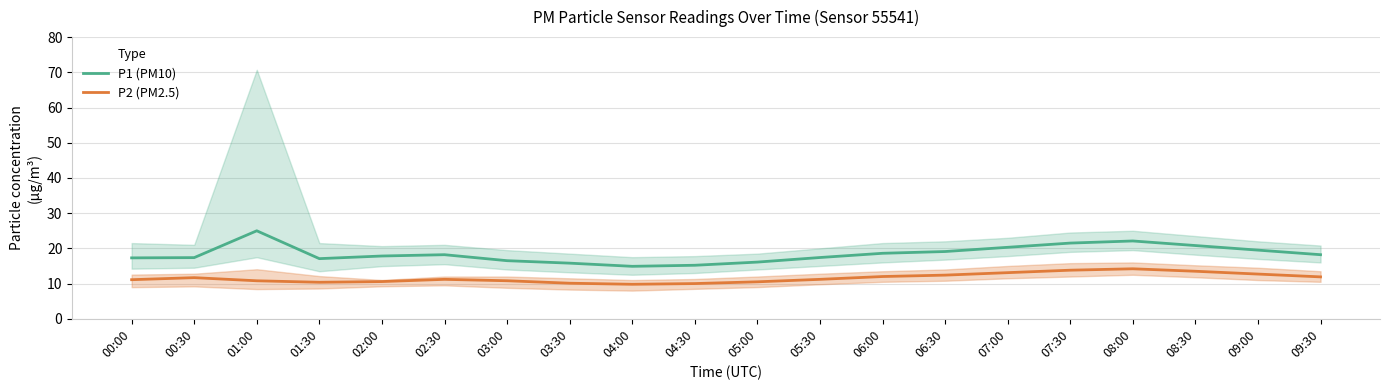

True or false: P1 (PM10) has a value of 18.6 at 06:00.

True